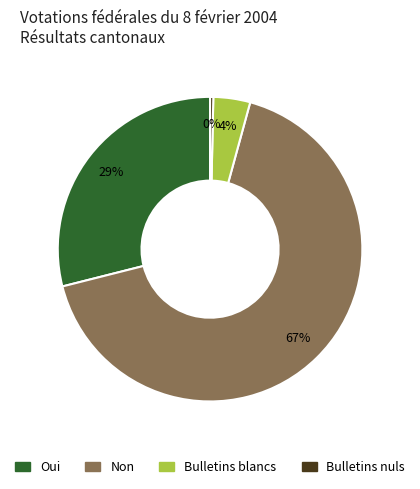

To the nearest percent, what percentage of the pie is Oui?

29%